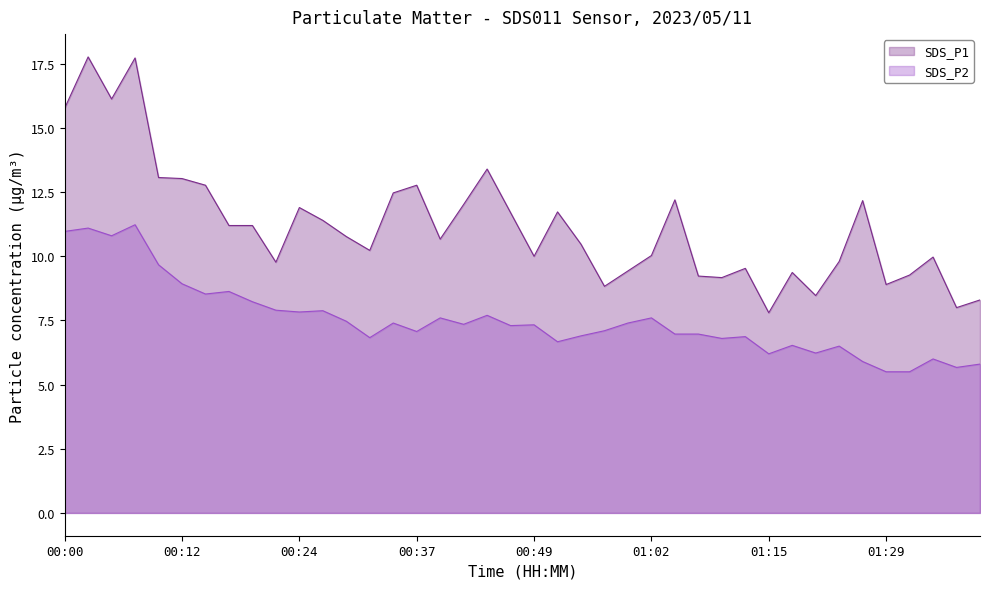

What are all the series names shown in the legend?

SDS_P1, SDS_P2